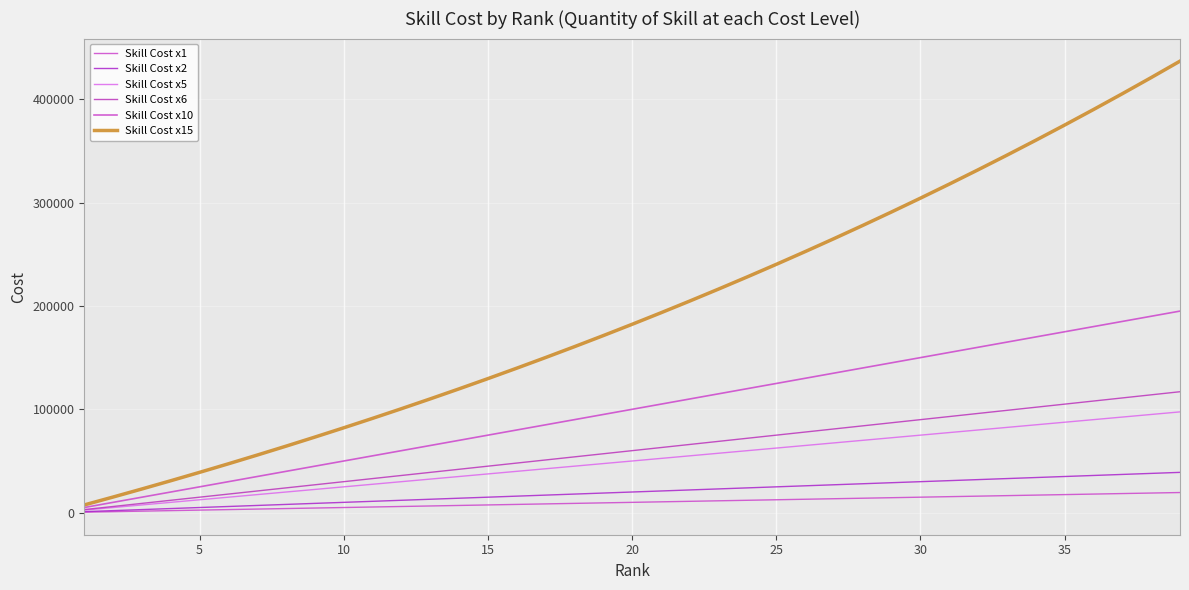

Which series has the largest total across all categories?

Skill Cost x15